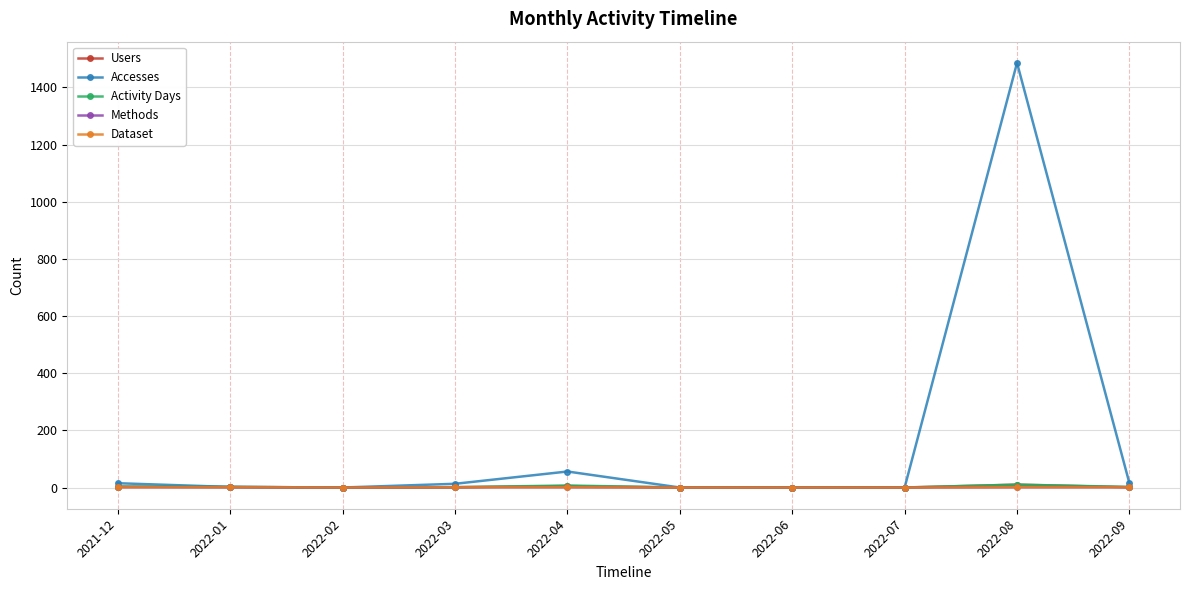

Does the chart have visible grid lines?

Yes